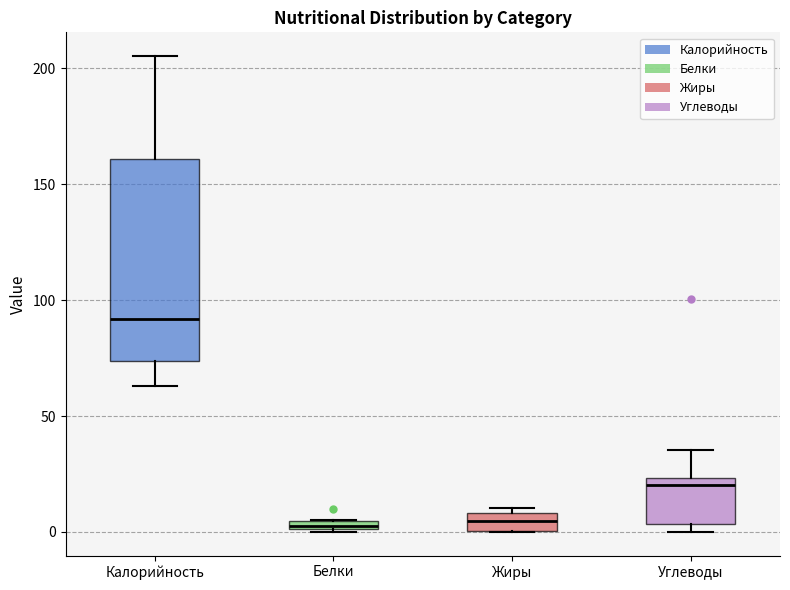

Where does the median line of the box for Жиры sit on the y-axis? The values are not printed on the chart, so give them approximately, as read against the axis.

5